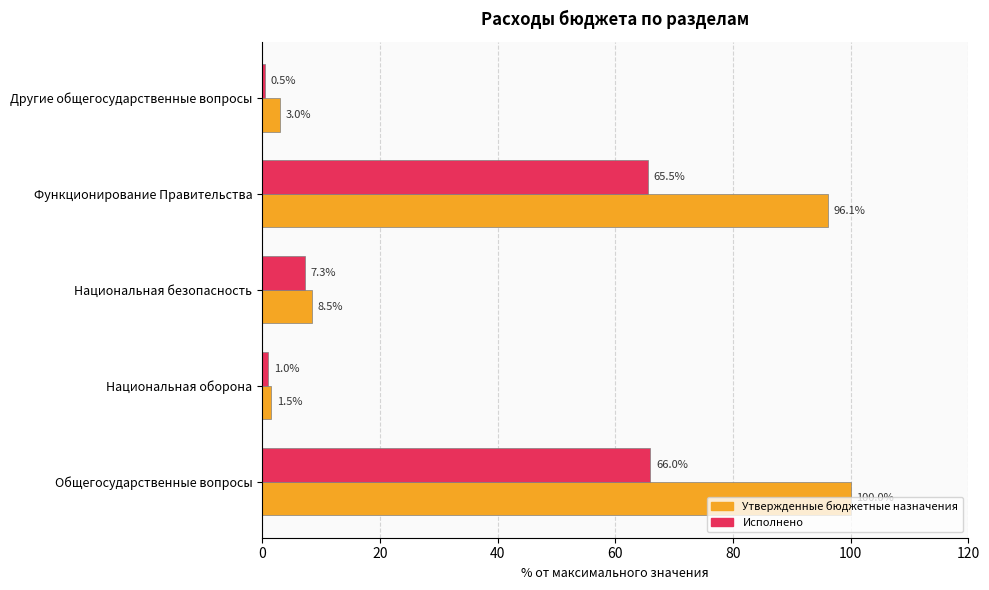

What is the minimum value shown in the chart?

0.5